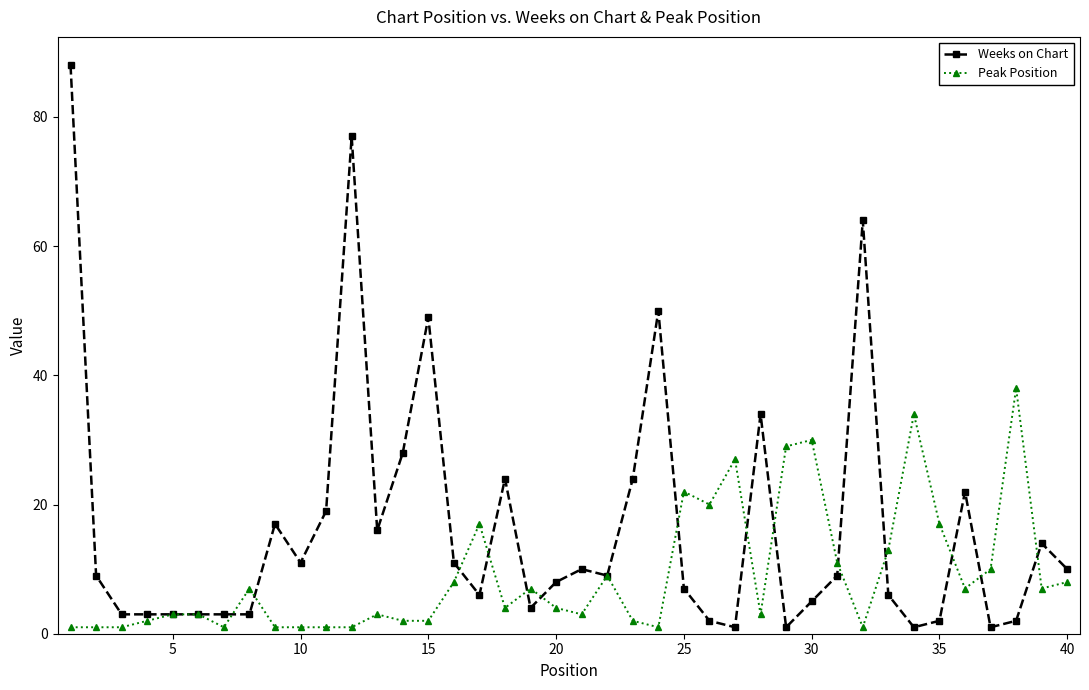

What is the value of the Peak Position point at the 37th from the left?

10